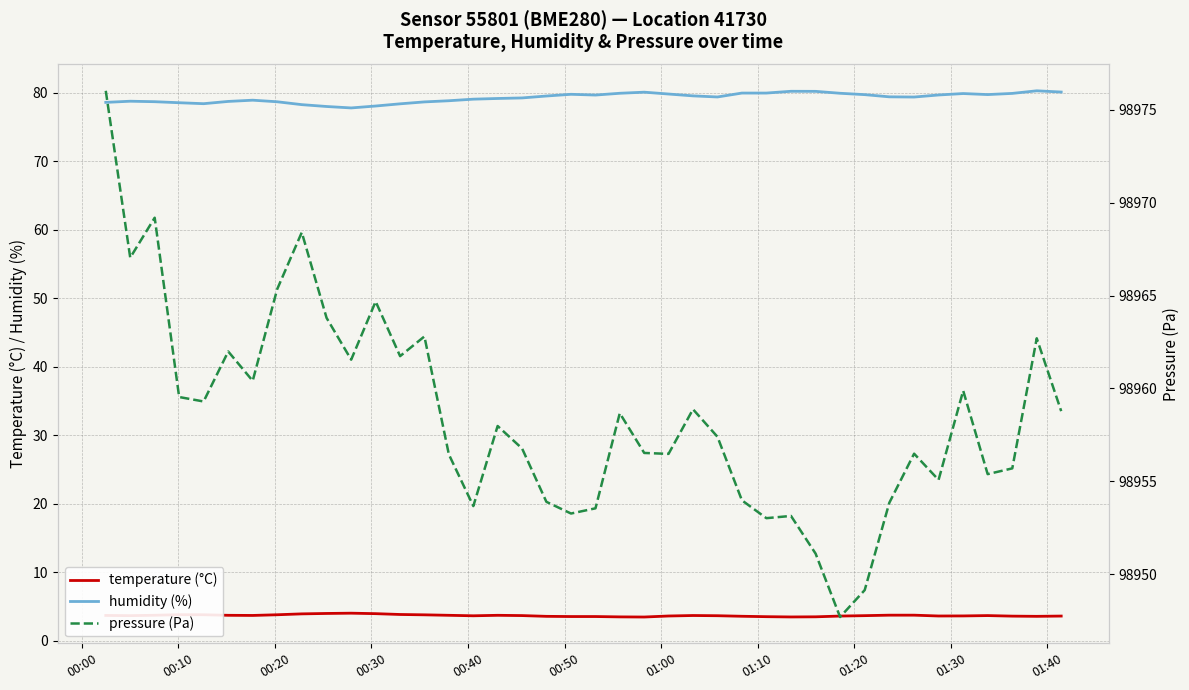

What is the lowest value of the temperature (°C) series?

3.5